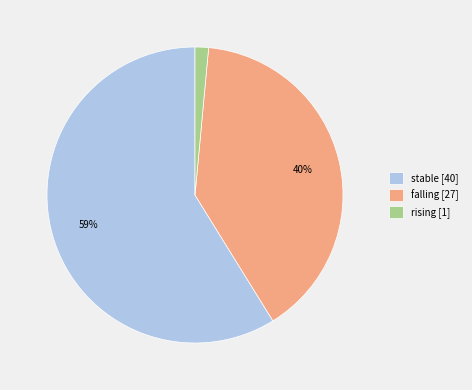

Which category has the biggest portion of the pie?

stable